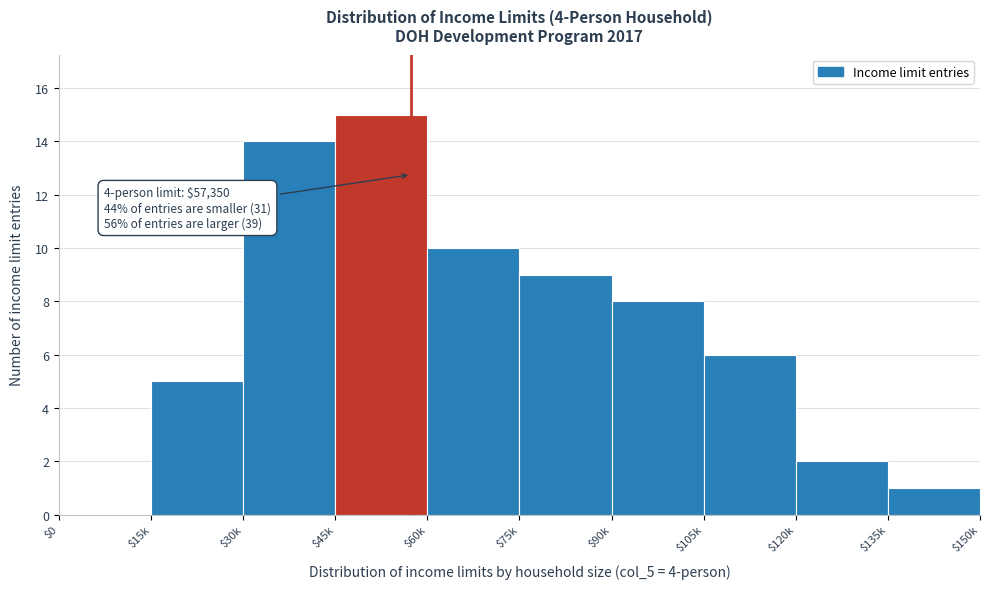

The value at $135k is 1. True or false?

True